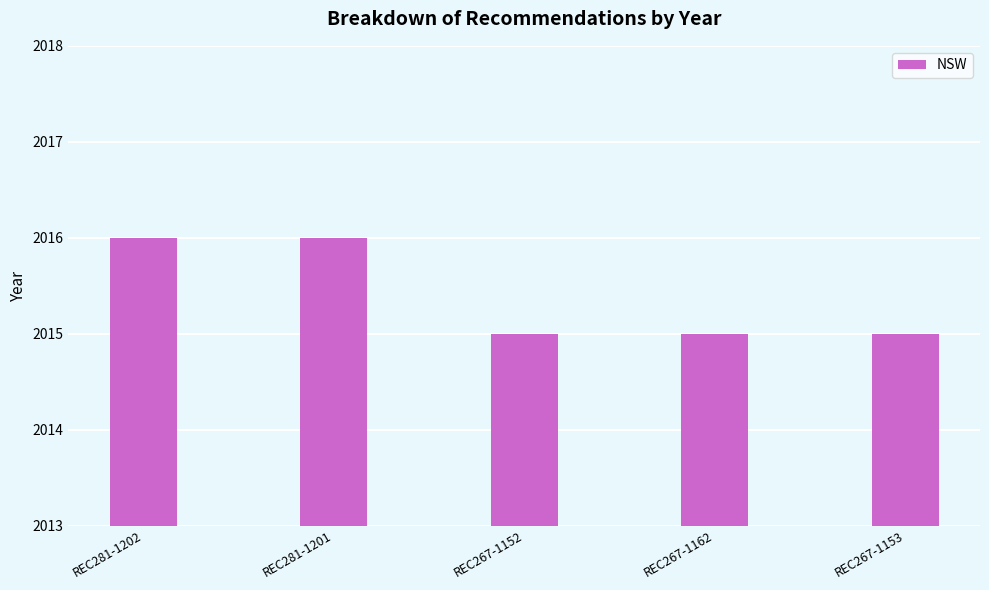

What is the greatest value displayed?

2016